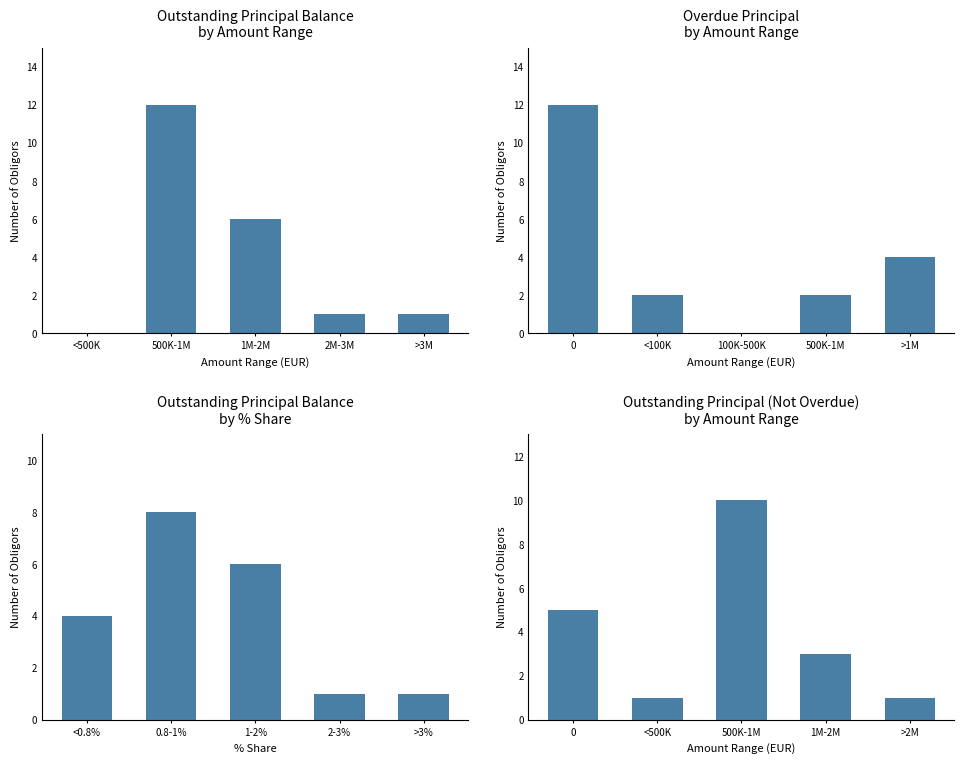

Is it true that Overdue Principal equals 3 at 500K-1M?

False